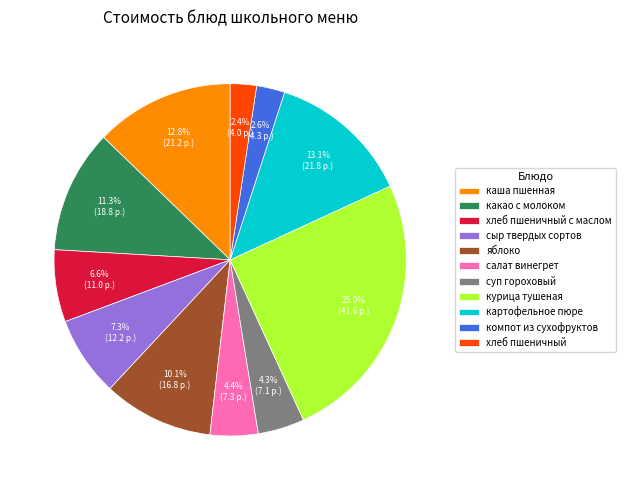

The суп гороховый slice represents 4% of the pie. True or false?

True